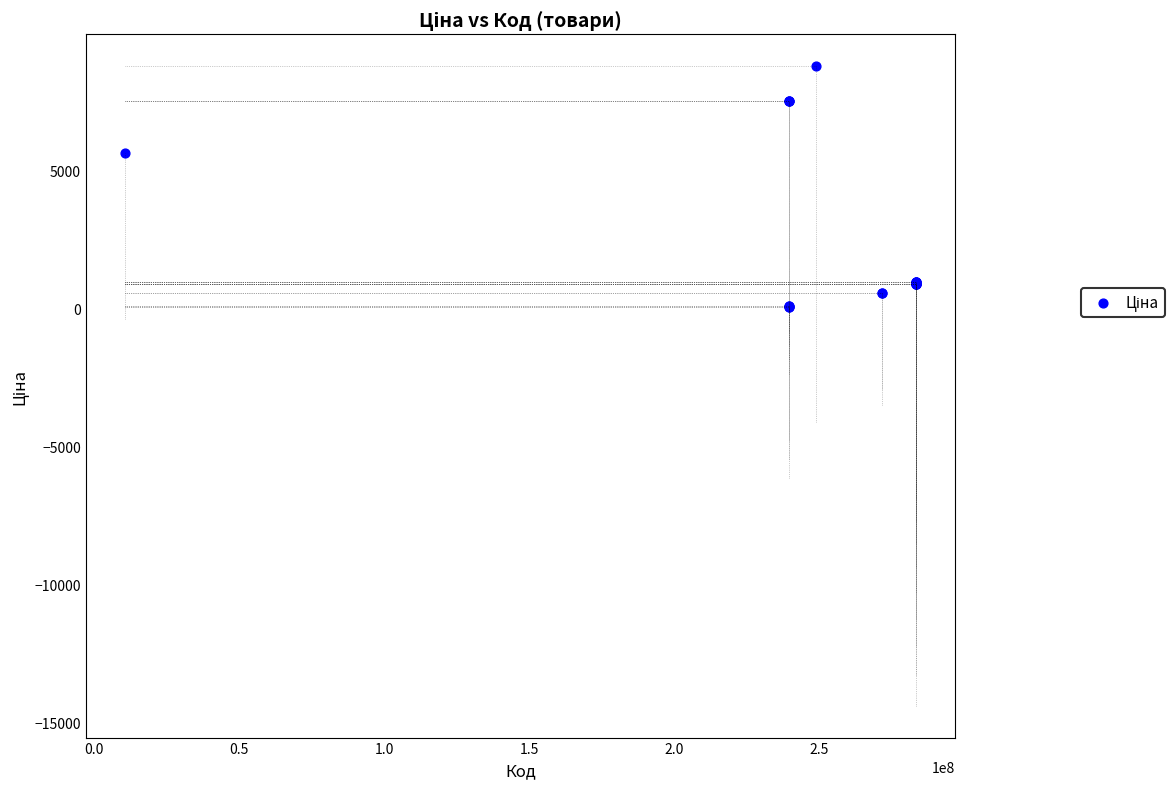

What Y value in the scatter plot is closest to 4427?

5636.0